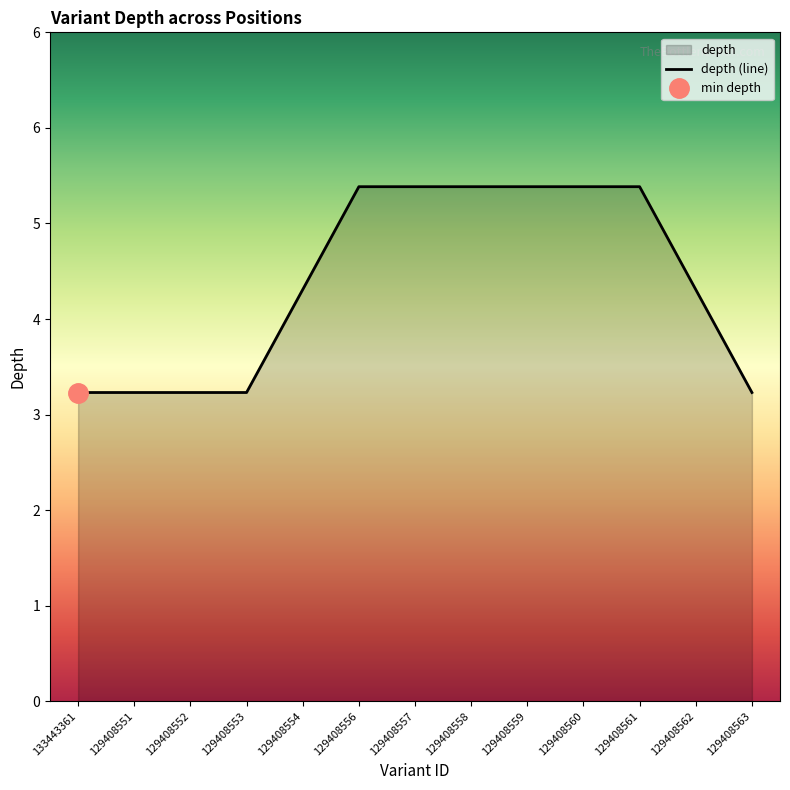

The value at 129408561 is 1. True or false?

False